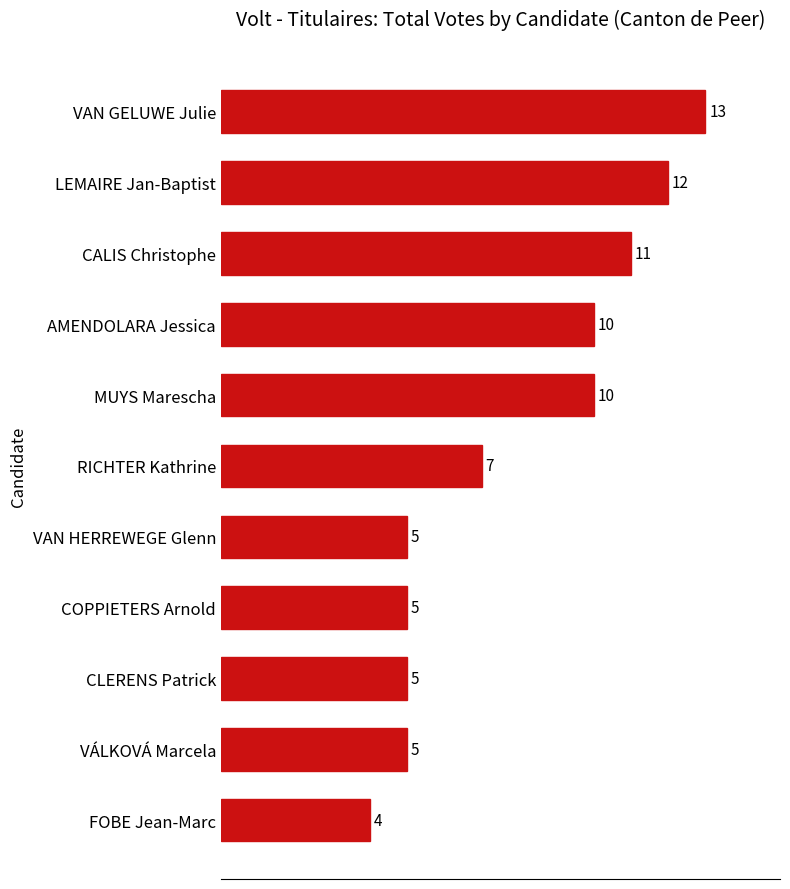

Count the number of categories in the chart.

11